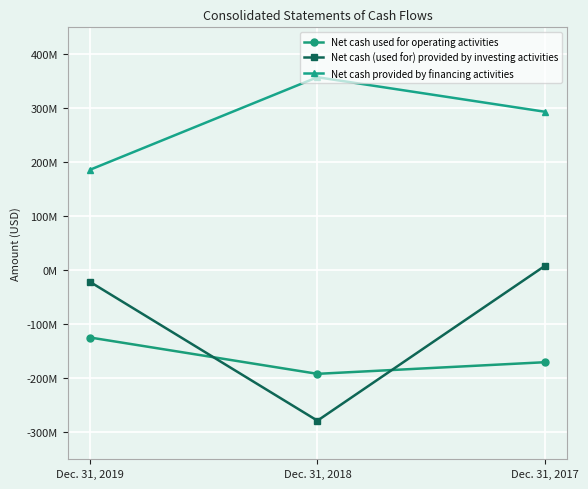

Rank the series at Dec. 31, 2018 from highest to lowest value.

Net cash provided by financing activities, Net cash used for operating activities, Net cash (used for) provided by investing activities